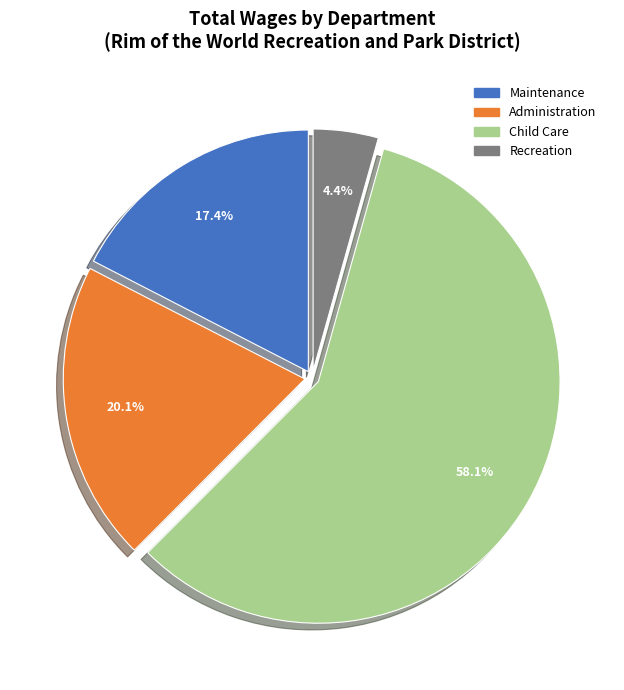

Is there a majority slice in this chart?

Yes